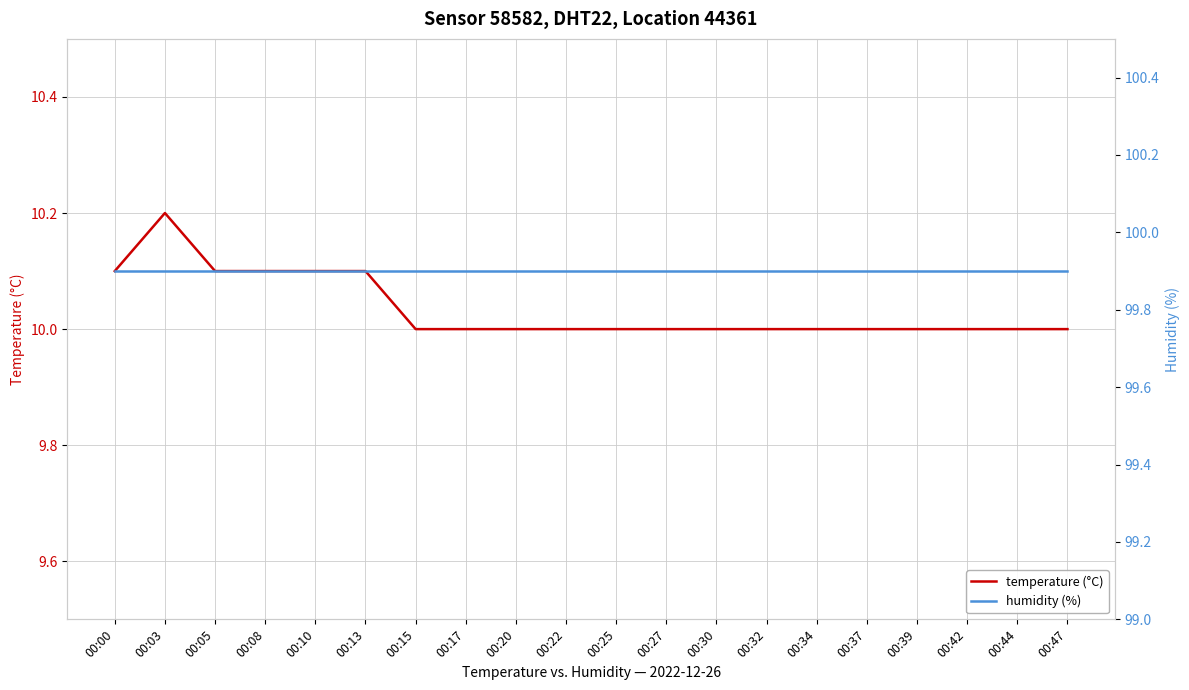

At which label does humidity (%) reach its peak?

00:00